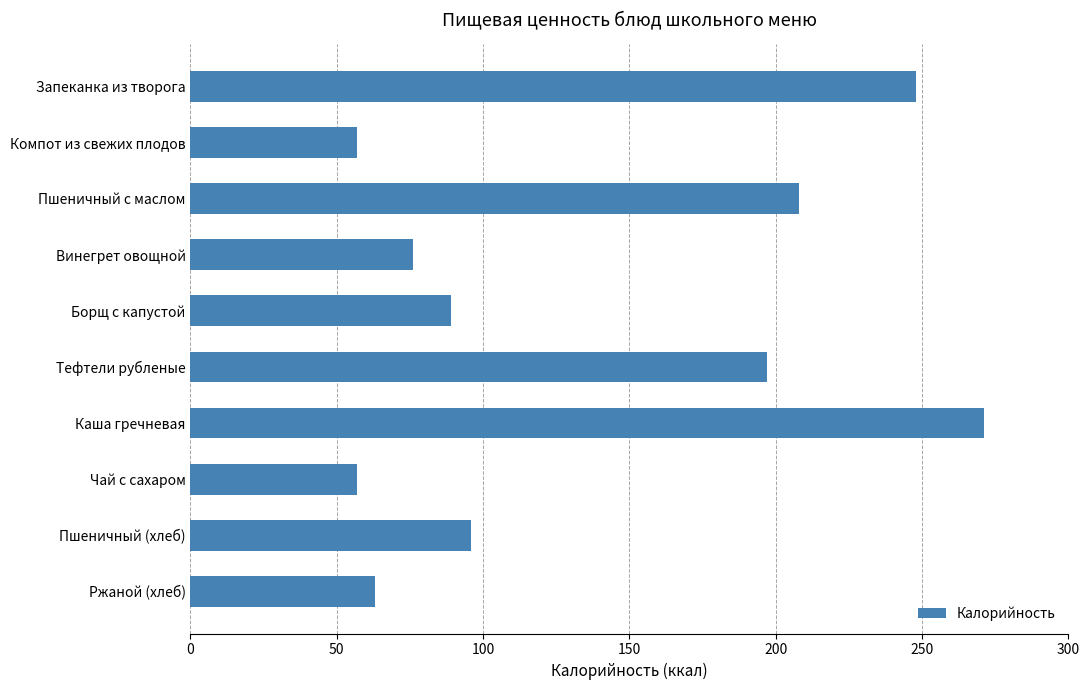

Reading top to bottom, list all the values displayed in this chart.

Запеканка из творога=248	Компот из свежих плодов=57	Пшеничный с маслом=208	Винегрет овощной=76	Борщ с капустой=89	Тефтели рубленые=197	Каша гречневая=271	Чай с сахаром=57	Пшеничный (хлеб)=96	Ржаной (хлеб)=63